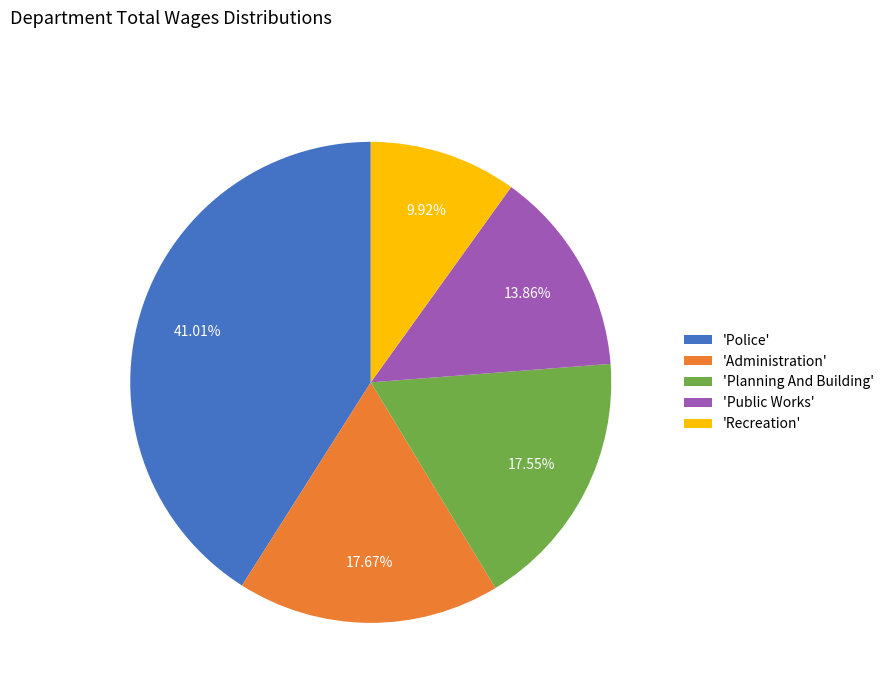

What is the ratio of the value at 'Administration' to the value at 'Planning And Building'?

1.0